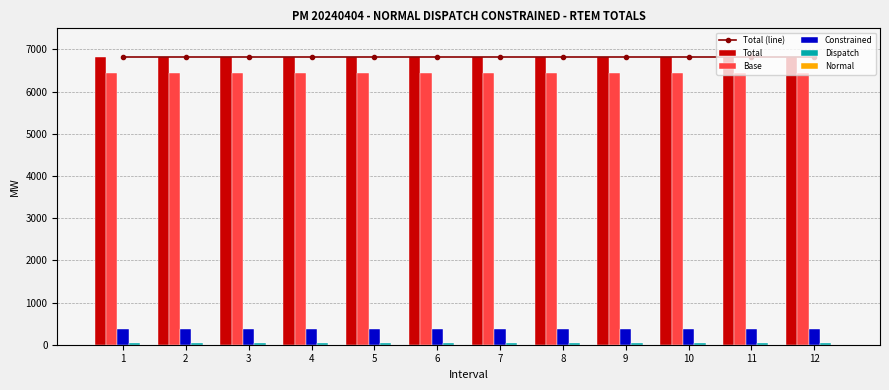

What is the sum of all Total values?

81798.0